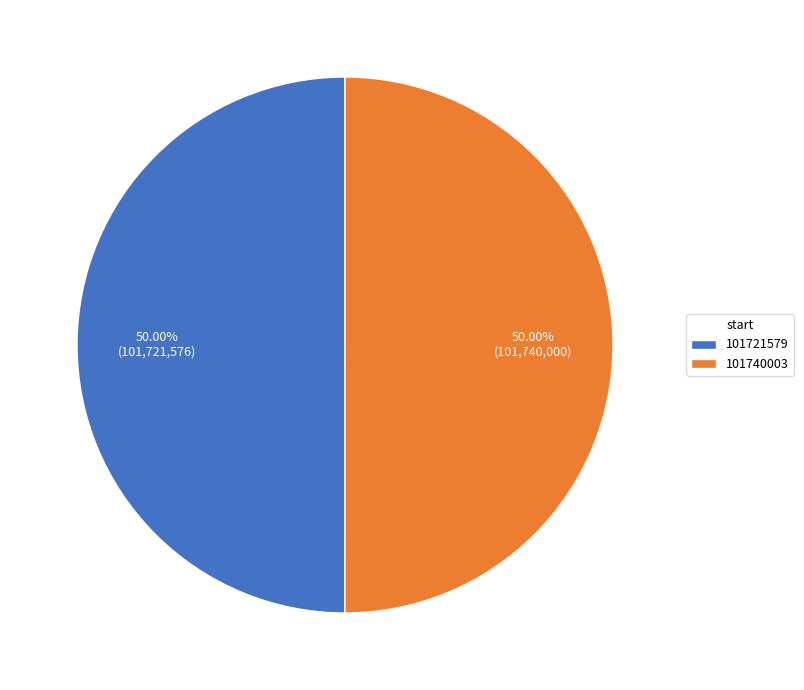

What is the ratio of the value at 101721579 to the value at 101740003?

1.0